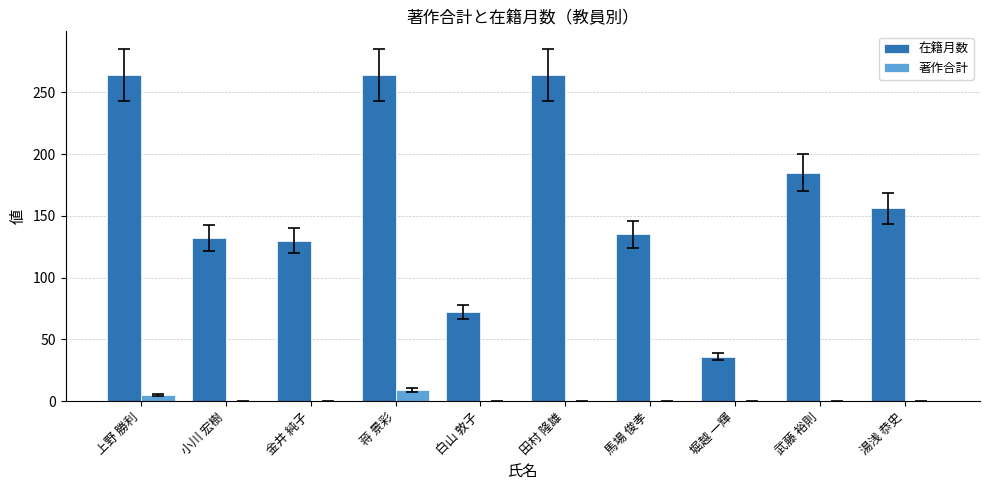

Are the bars horizontal?

No